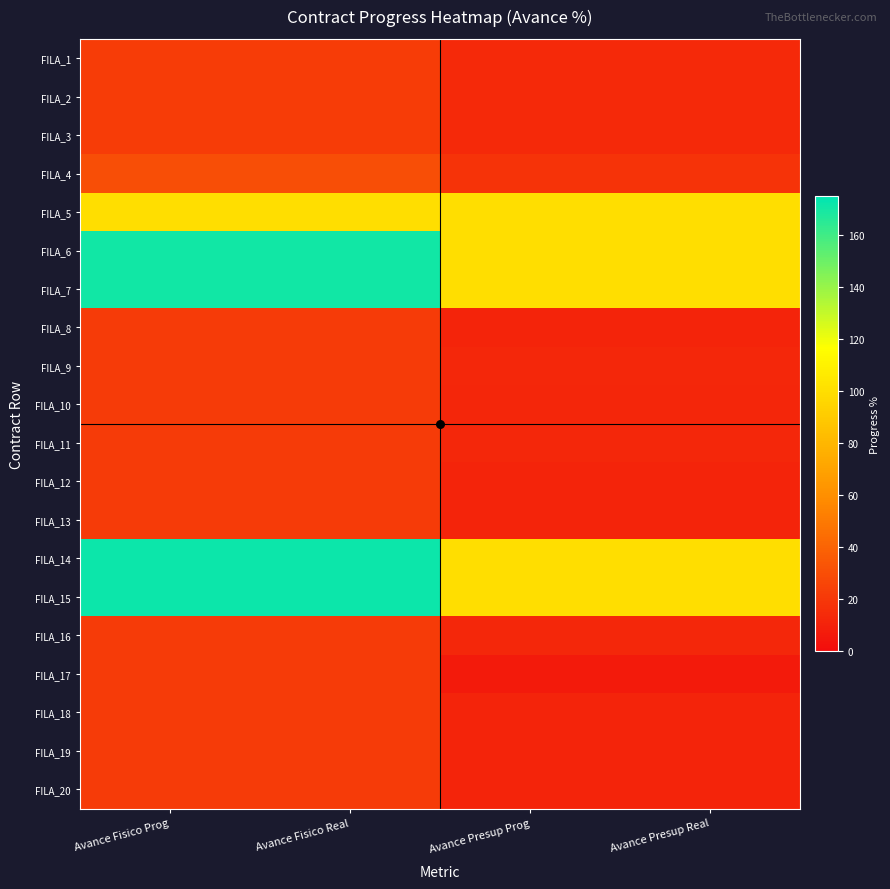

Reading left to right, what are all the values shown in this chart?

FILA_1: Avance Fisico Prog=22.3	Avance Fisico Real=22.3	Avance Presup Prog=13.3	Avance Presup Real=13.3
FILA_2: Avance Fisico Prog=22.3	Avance Fisico Real=22.3	Avance Presup Prog=13.3	Avance Presup Real=13.3
FILA_3: Avance Fisico Prog=22.3	Avance Fisico Real=22.3	Avance Presup Prog=13.3	Avance Presup Real=13.3
FILA_4: Avance Fisico Prog=30.2	Avance Fisico Real=30.2	Avance Presup Prog=17.8	Avance Presup Real=17.8
FILA_5: Avance Fisico Prog=100.0	Avance Fisico Real=100.0	Avance Presup Prog=100.0	Avance Presup Real=100.0
FILA_6: Avance Fisico Prog=170.5	Avance Fisico Real=170.5	Avance Presup Prog=100.0	Avance Presup Real=100.0
FILA_7: Avance Fisico Prog=170.5	Avance Fisico Real=170.5	Avance Presup Prog=100.0	Avance Presup Real=100.0
FILA_8: Avance Fisico Prog=21.4	Avance Fisico Real=21.4	Avance Presup Prog=11.1	Avance Presup Real=11.1
FILA_9: Avance Fisico Prog=21.4	Avance Fisico Real=21.4	Avance Presup Prog=12.5	Avance Presup Real=12.5
FILA_10: Avance Fisico Prog=21.4	Avance Fisico Real=21.4	Avance Presup Prog=12.2	Avance Presup Real=12.2
FILA_11: Avance Fisico Prog=21.4	Avance Fisico Real=21.4	Avance Presup Prog=12.5	Avance Presup Real=12.5
FILA_12: Avance Fisico Prog=21.2	Avance Fisico Real=21.2	Avance Presup Prog=11.4	Avance Presup Real=11.4
FILA_13: Avance Fisico Prog=21.2	Avance Fisico Real=21.2	Avance Presup Prog=11.1	Avance Presup Real=11.1
FILA_14: Avance Fisico Prog=172.1	Avance Fisico Real=172.1	Avance Presup Prog=100.0	Avance Presup Real=100.0
FILA_15: Avance Fisico Prog=172.1	Avance Fisico Real=172.1	Avance Presup Prog=100.0	Avance Presup Real=100.0
FILA_16: Avance Fisico Prog=21.2	Avance Fisico Real=21.2	Avance Presup Prog=12.5	Avance Presup Real=12.5
FILA_17: Avance Fisico Prog=21.2	Avance Fisico Real=21.2	Avance Presup Prog=6.7	Avance Presup Real=6.7
FILA_18: Avance Fisico Prog=21.2	Avance Fisico Real=21.2	Avance Presup Prog=11.1	Avance Presup Real=11.1
FILA_19: Avance Fisico Prog=21.2	Avance Fisico Real=21.2	Avance Presup Prog=11.4	Avance Presup Real=11.4
FILA_20: Avance Fisico Prog=21.3	Avance Fisico Real=21.3	Avance Presup Prog=11.3	Avance Presup Real=11.3